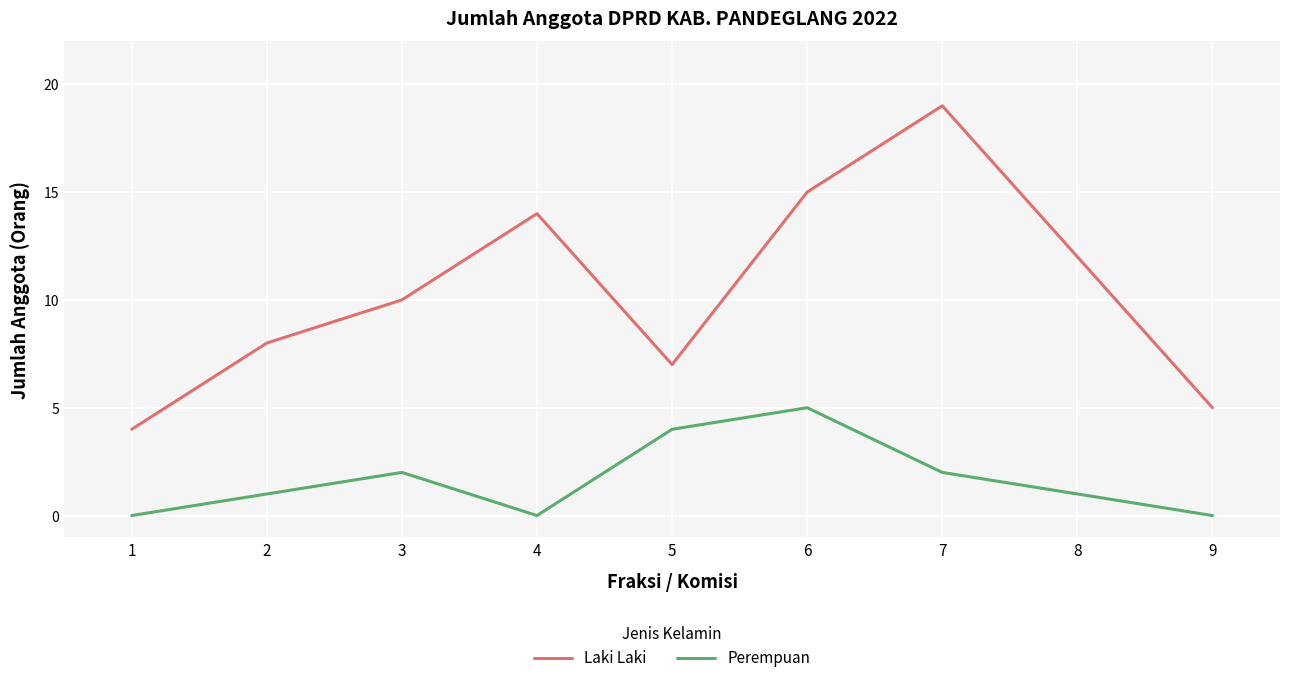

In Perempuan, how many points are higher than both neighbors (excluding endpoints)?

2